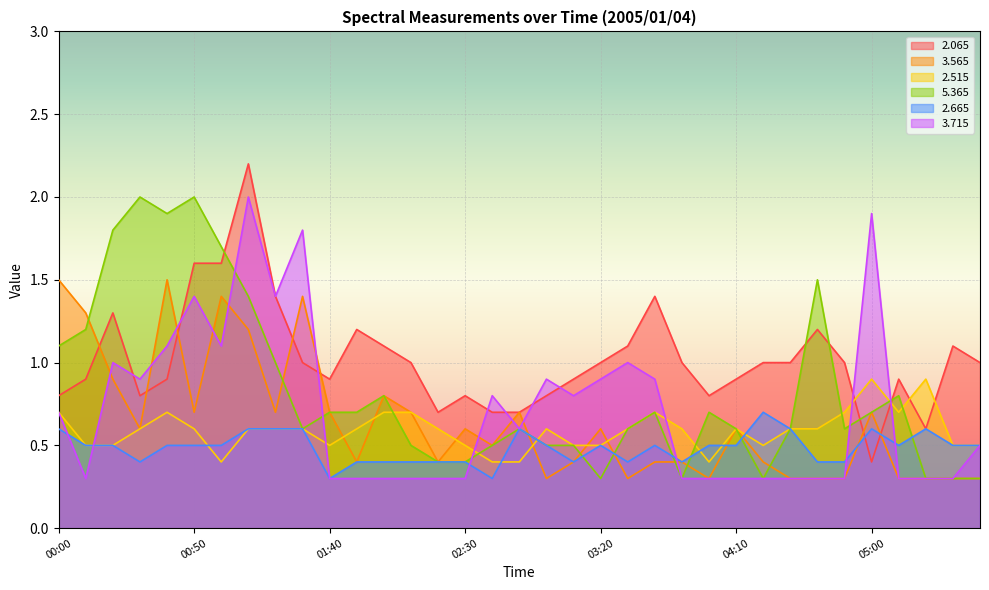

What is the value of the   2.065 point at the 2nd from the left?

0.9